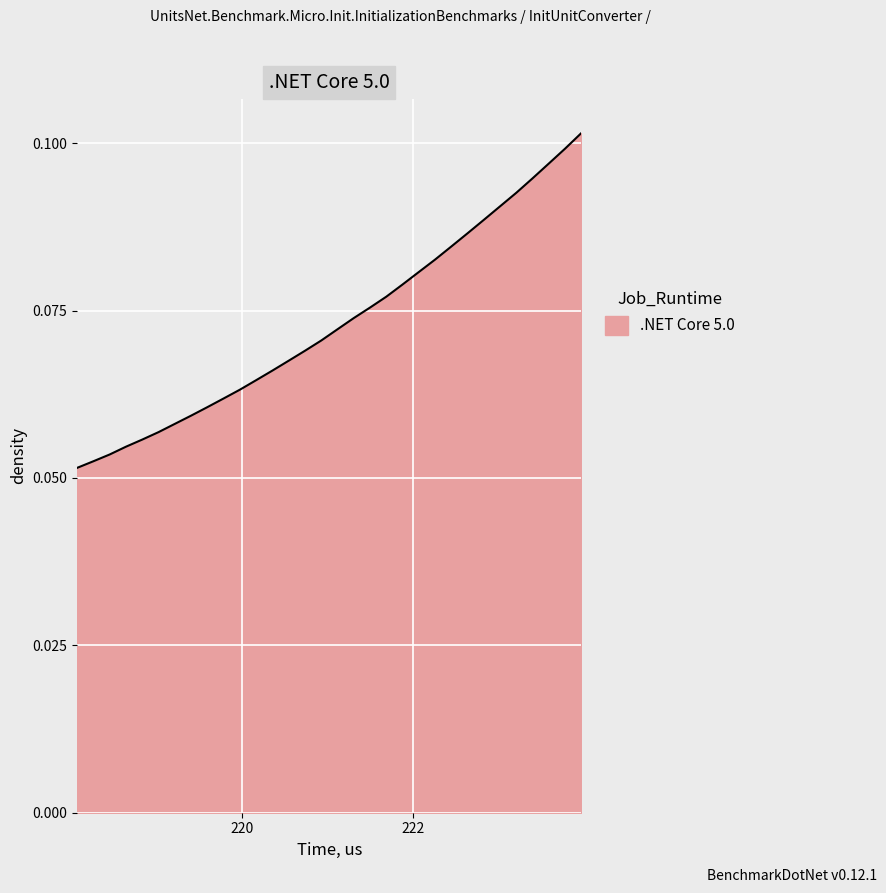

Rank the categories by value from lowest to highest.

218.0596, 218.2508, 218.442, 218.6332, 218.8244, 219.0156, 219.2067, 219.3979, 219.589, 219.7801, 219.9712, 220.1623, 220.3533, 220.5444, 220.7354, 220.9264, 221.1174, 221.3083, 221.4993, 221.6902, 221.8812, 222.0721, 222.263, 222.4538, 222.6447, 222.8355, 223.0264, 223.2172, 223.408, 223.5987, 223.7895, 223.9802